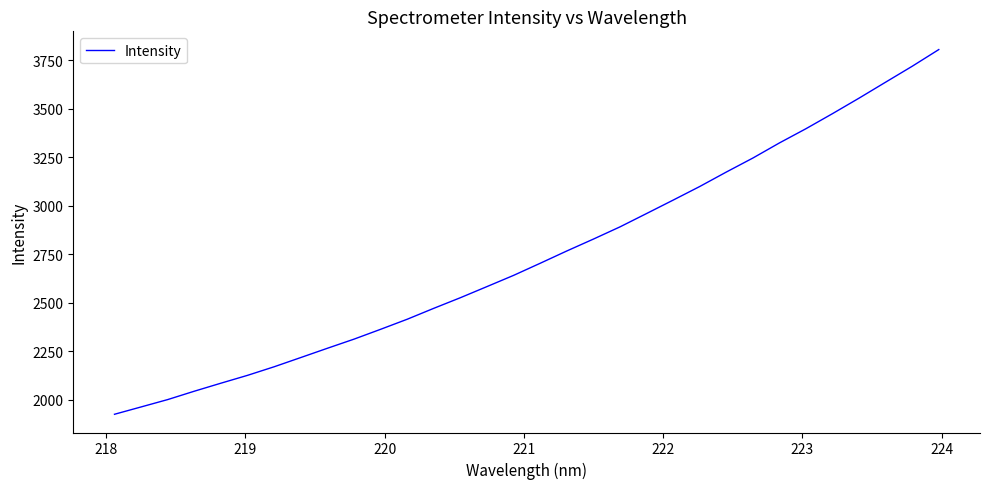

What is the greatest value displayed?

3804.3